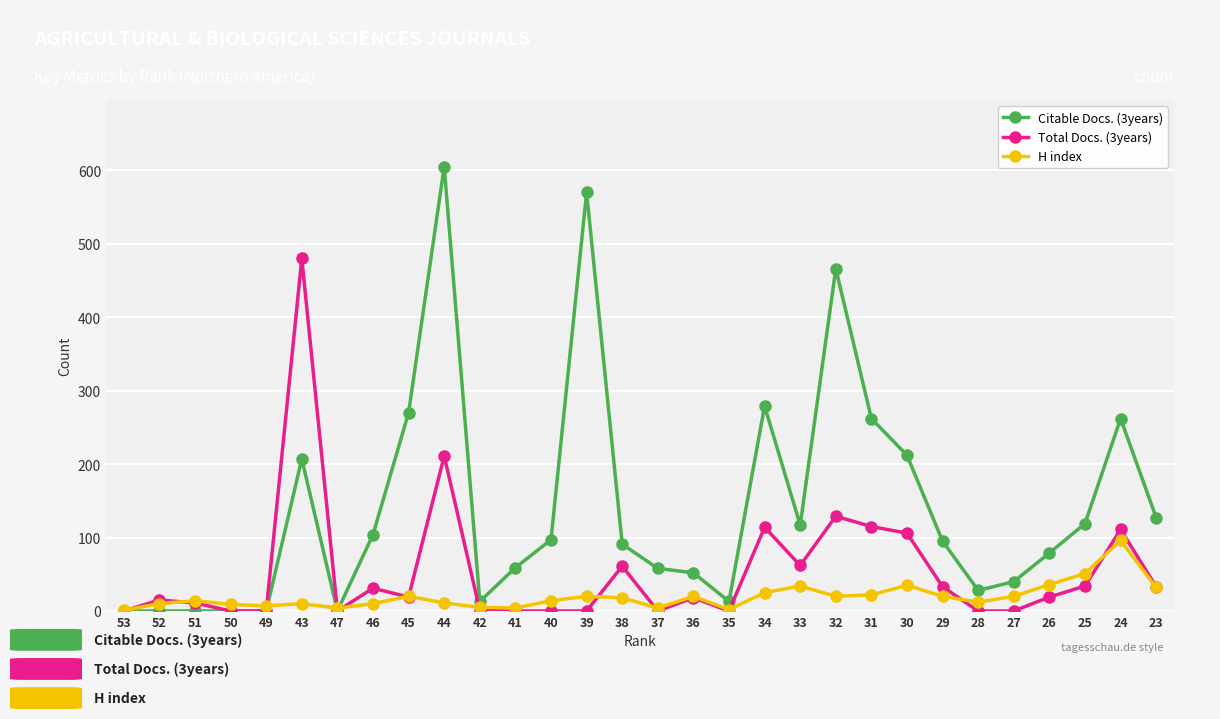

At which category is the sum across all series the highest?

44